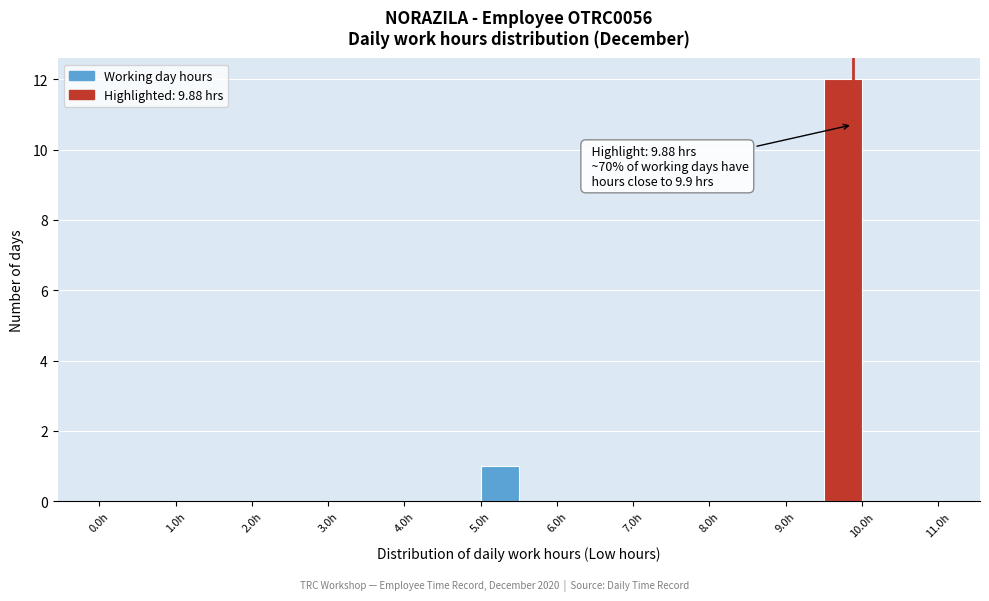

Which range on the x-axis has the tallest bar?

9.5 to 10.0